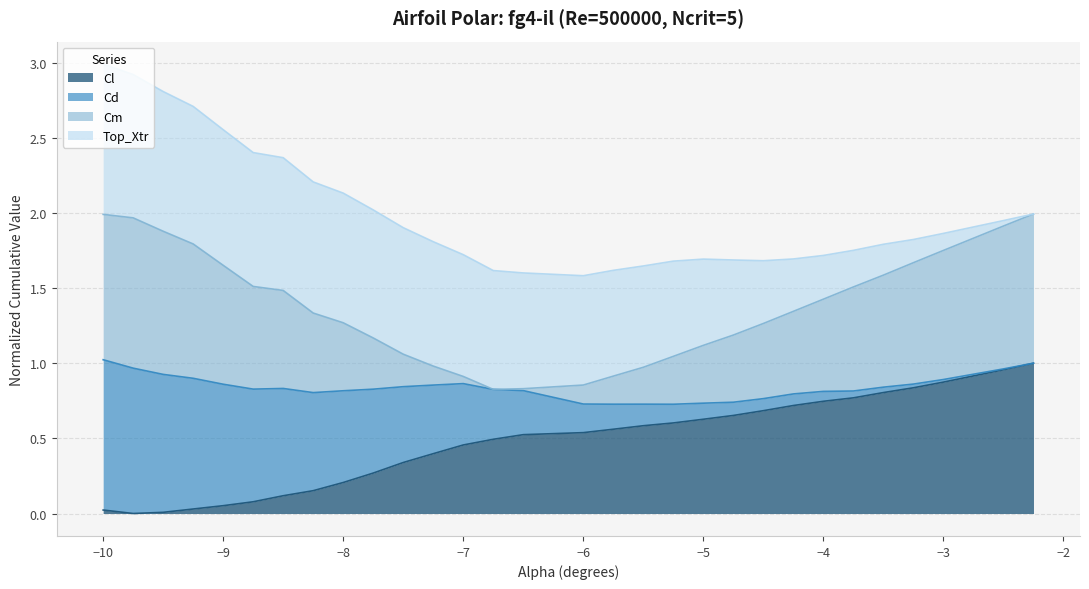

What is the total value across all series at −6?

1.6